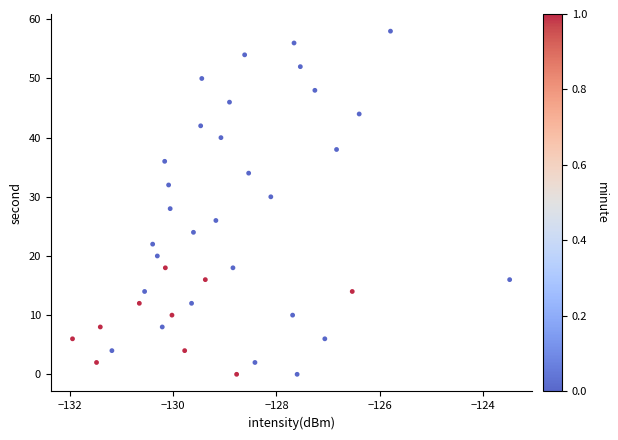

What is the range of Y values (max minus min)?

58